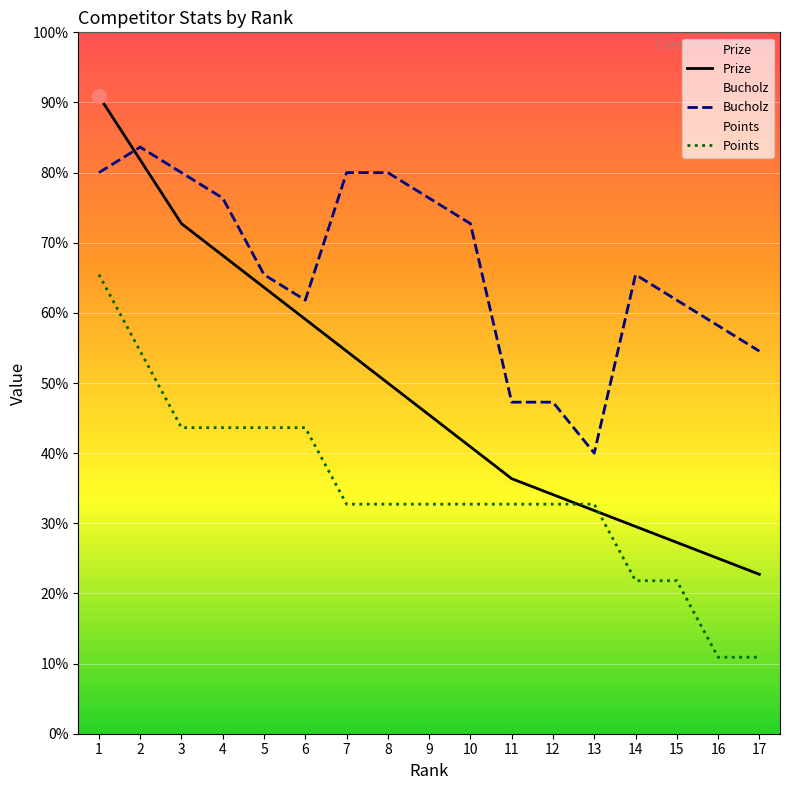

At which category is the sum across all series the highest?

1